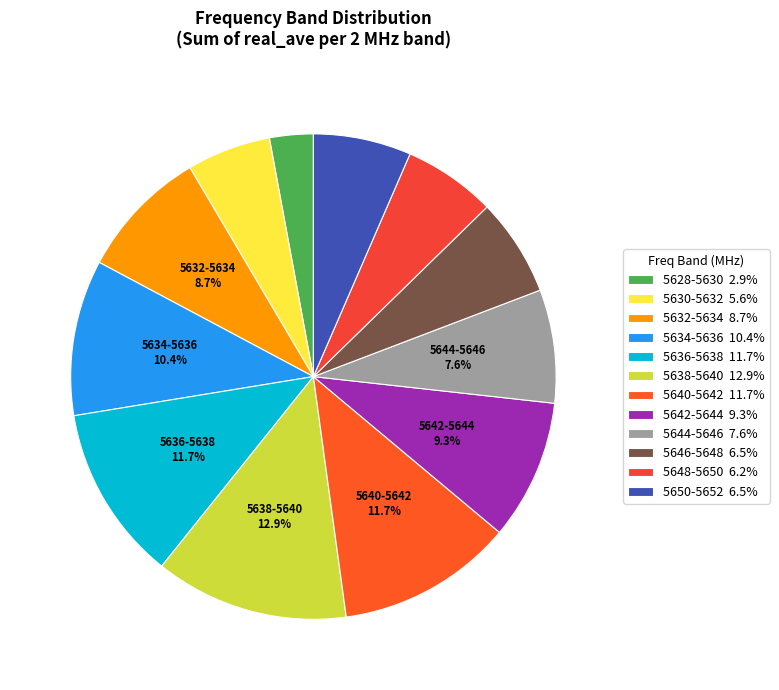

Does any single category account for the majority?

No